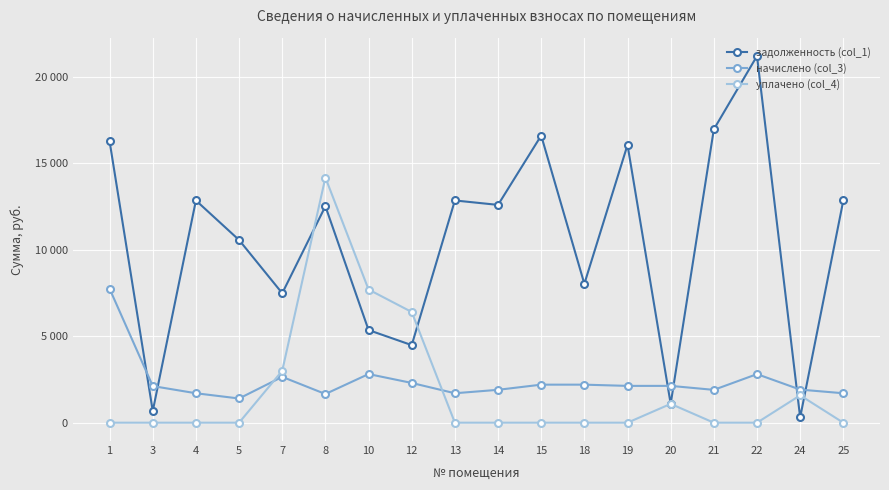

Is this an area chart (filled region under the line)?

No